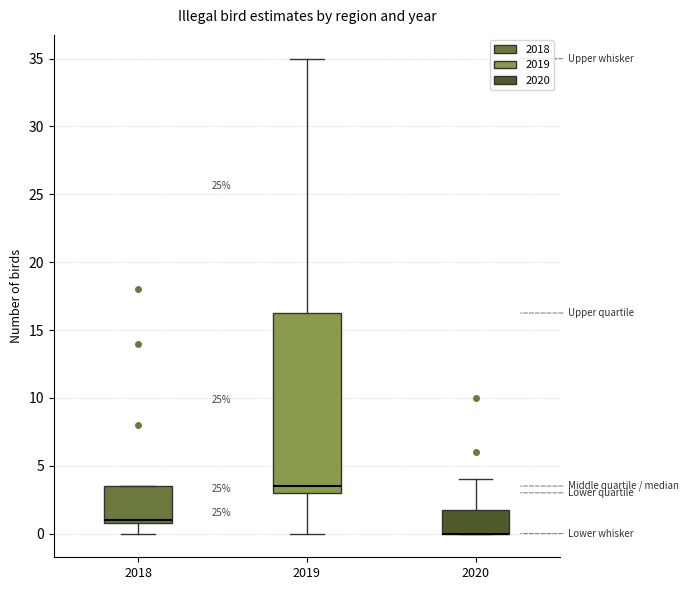

Which box is the tallest, from its lower edge to its upper edge?

2019